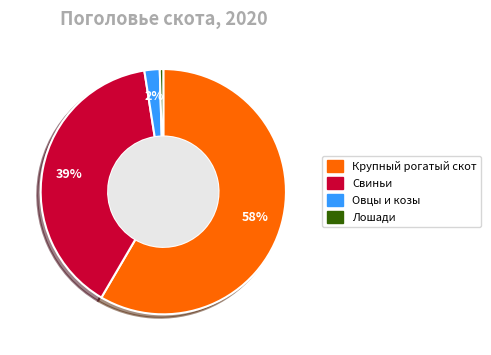

To the nearest percent, what is the average slice percentage?

25%